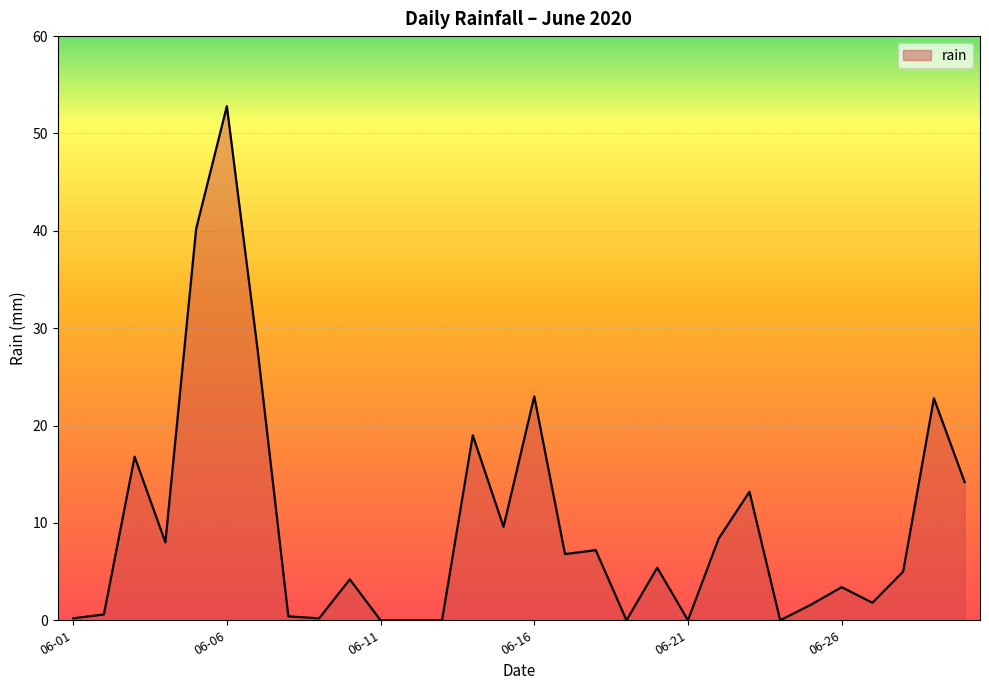

How many interior local peaks (higher than both neighbors) does the data have?

10